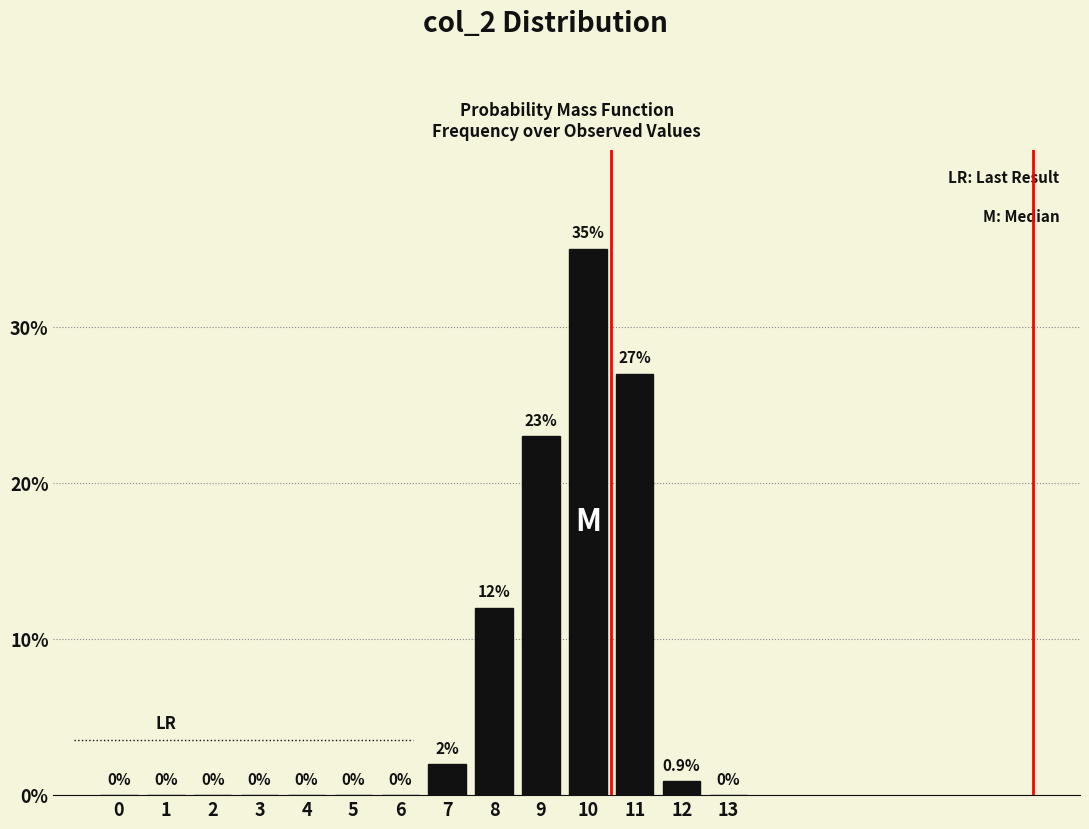

Reading left to right, extract all data points from this chart.

0=0.0	1=0.0	2=0.0	3=0.0	4=0.0	5=0.0	6=0.0	7=2.0	8=12.0	9=23.0	10=35.0	11=27.0	12=0.9	13=0.0